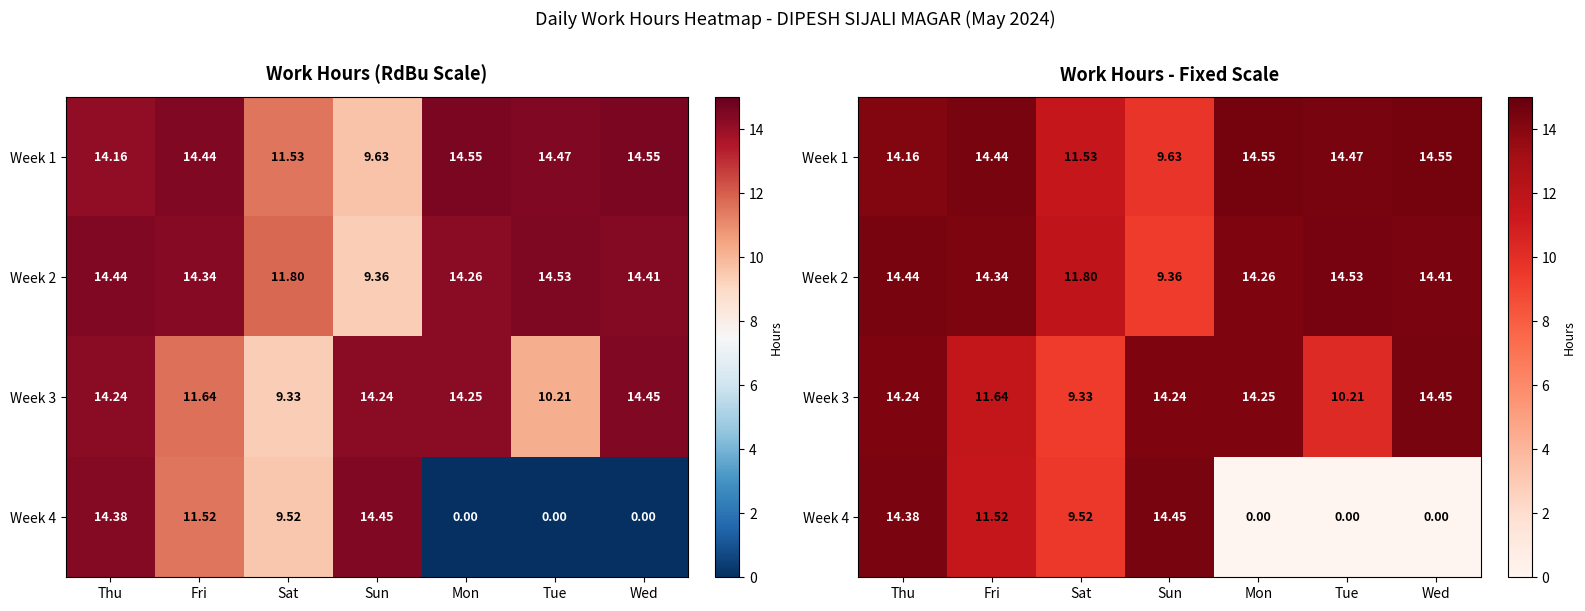

What is the greatest value displayed?

14.6